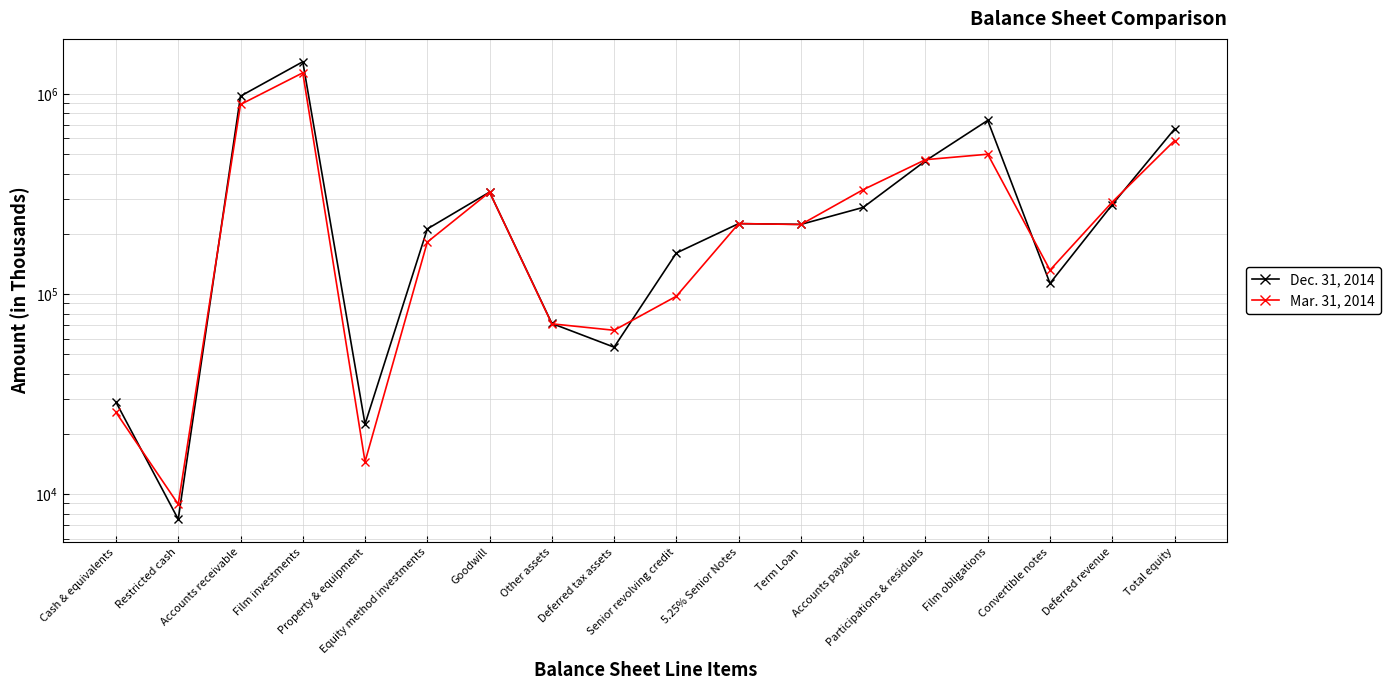

What is the smallest value displayed?

7508